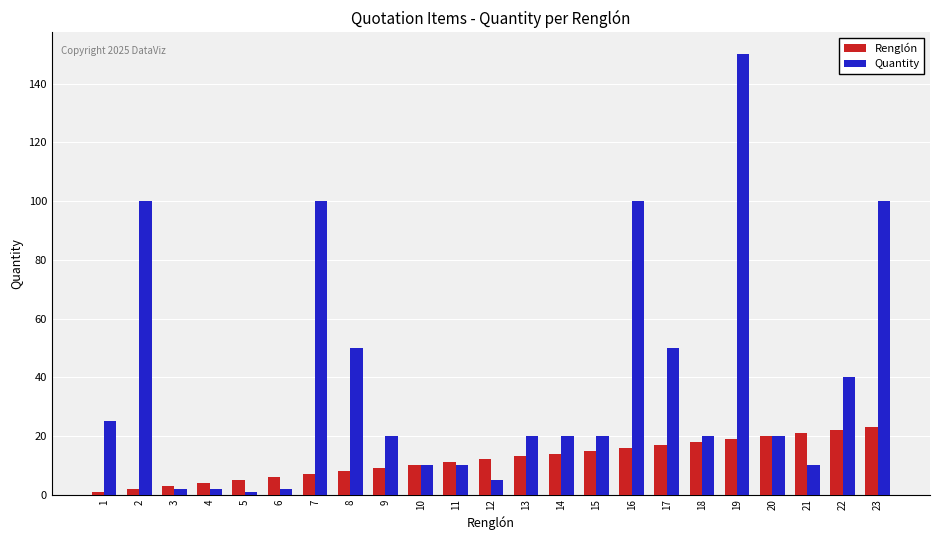

What is the total value across all series at 7?

107